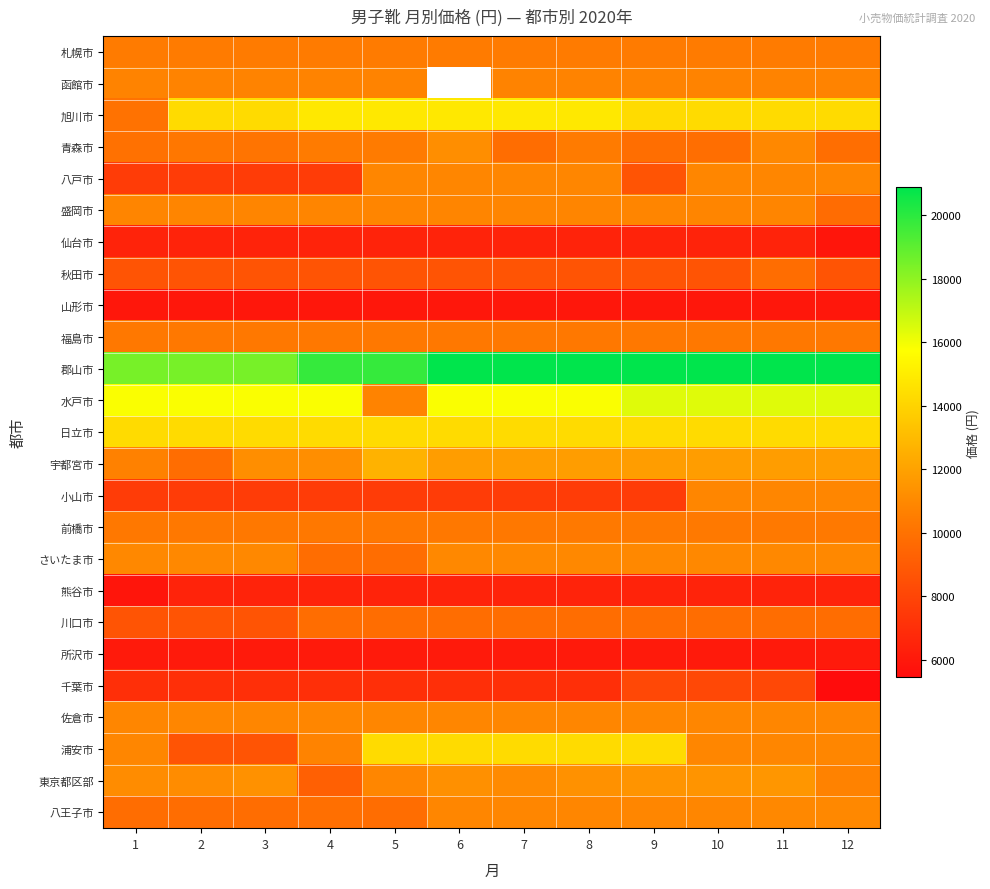

What is the smallest value displayed?

5440.0